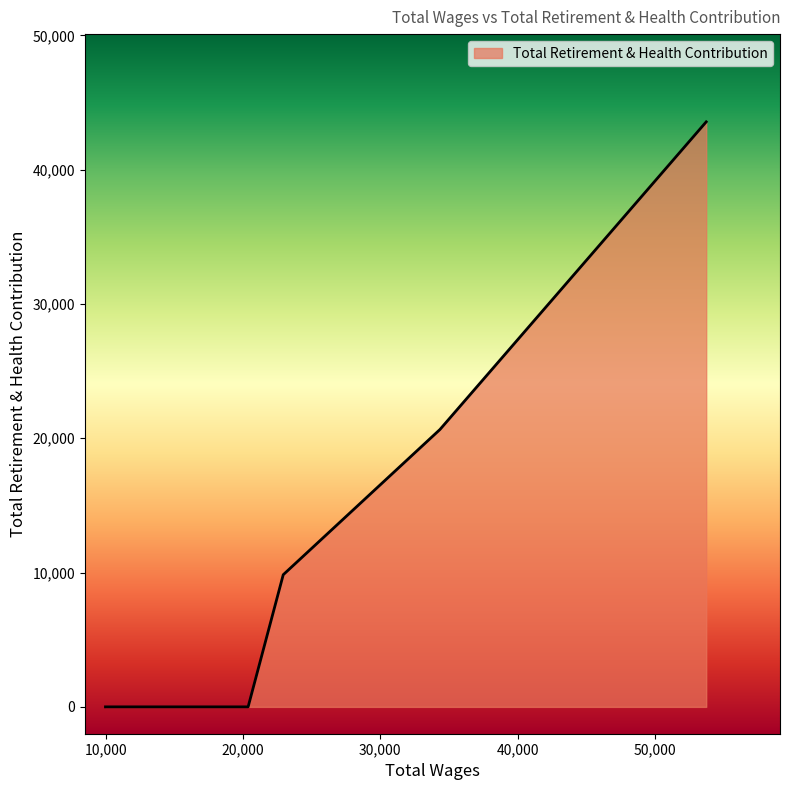

True or false: there are more than 1 points higher than both neighbors.

False